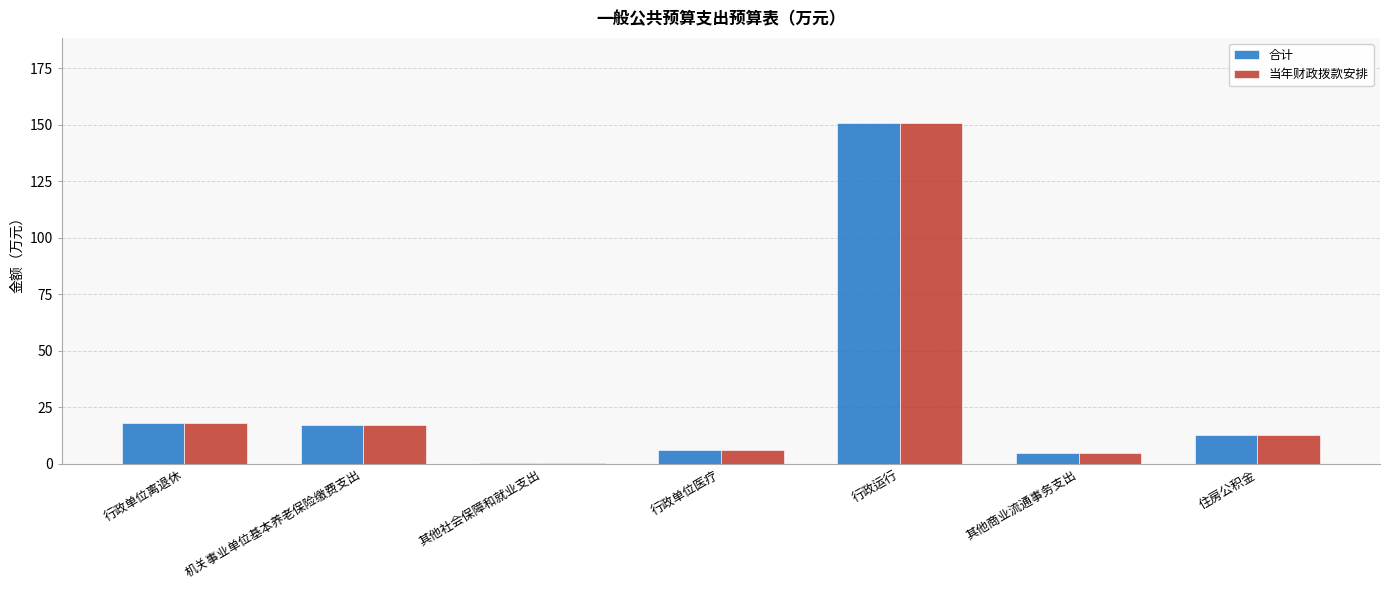

Where is 当年财政拨款安排 nearest to the value 75?

行政单位离退休